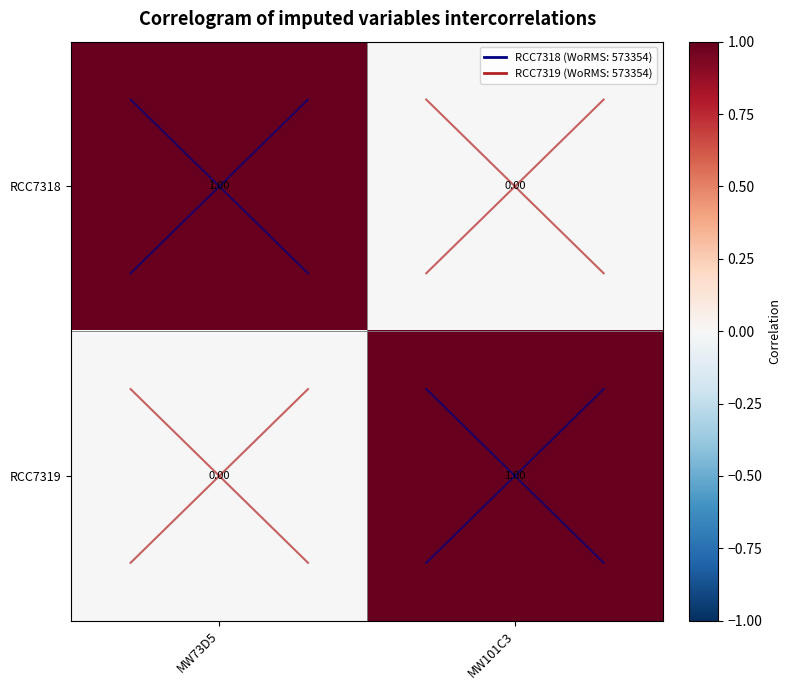

Rank the categories by RCC7318 value from lowest to highest.

MW101C3, MW73D5